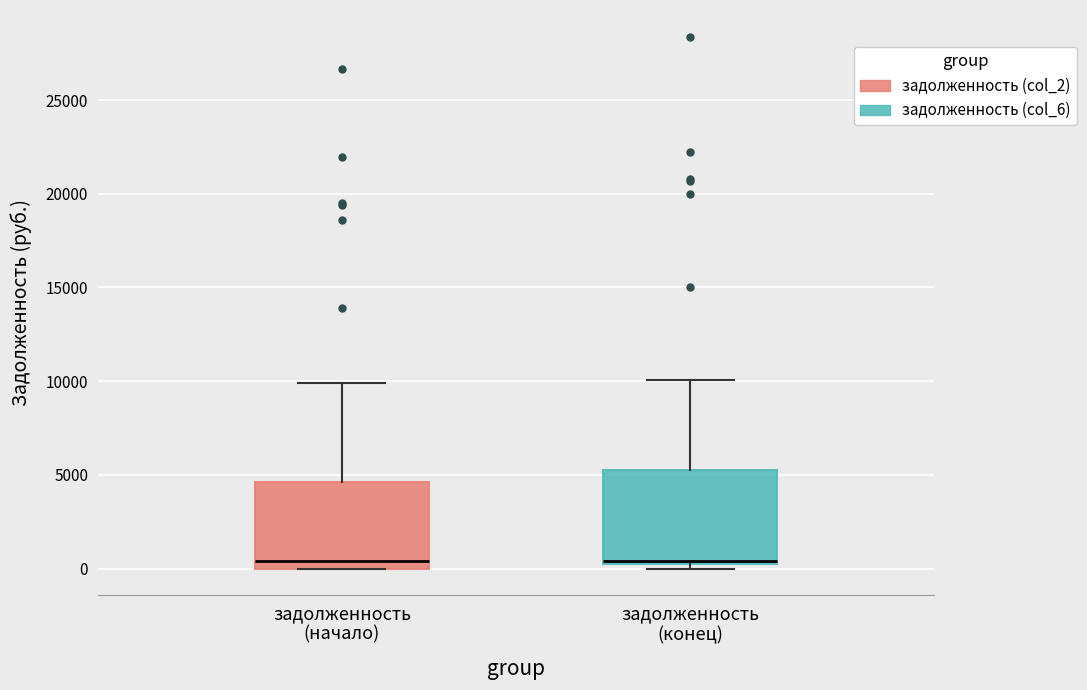

Where is the lower edge of the box for задолженность (конец) on the y-axis? The values are not printed on the chart, so give them approximately, as read against the axis.

500